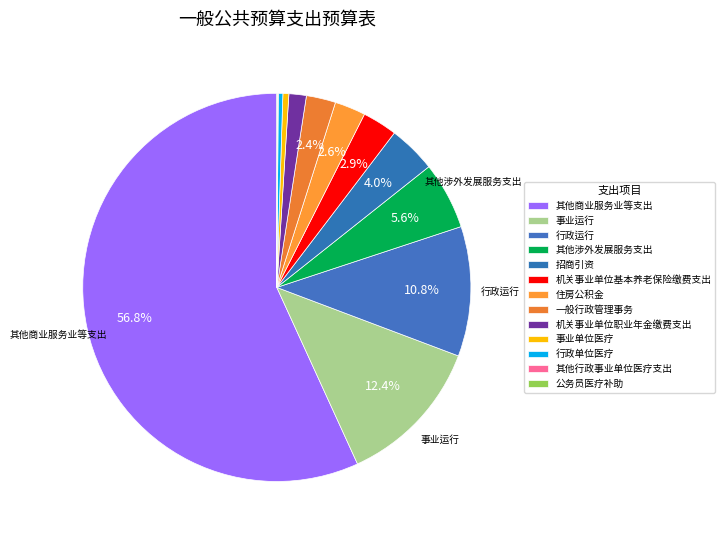

Rank the categories by value from highest to lowest.

其他商业服务业等支出, 事业运行, 行政运行, 其他涉外发展服务支出, 招商引资, 机关事业单位基本养老保险缴费支出, 住房公积金, 一般行政管理事务, 机关事业单位职业年金缴费支出, 事业单位医疗, 行政单位医疗, 其他行政事业单位医疗支出, 公务员医疗补助